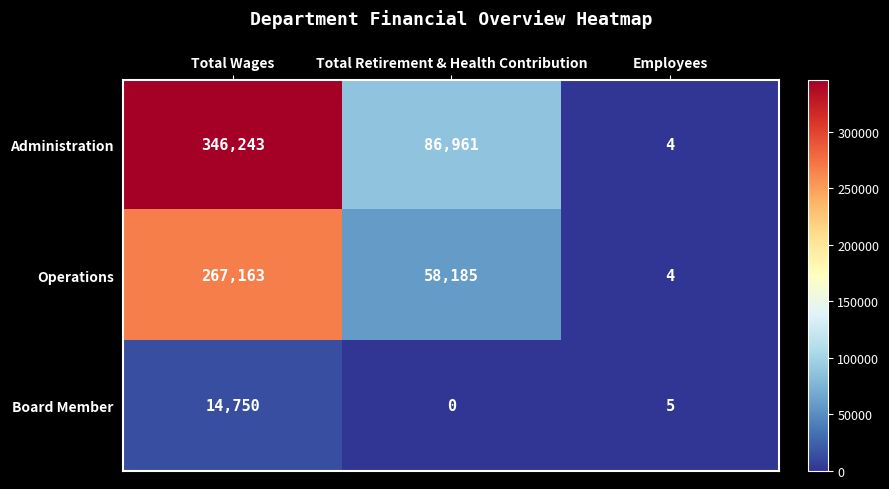

How many Operations values are between 4 and 267163?

3